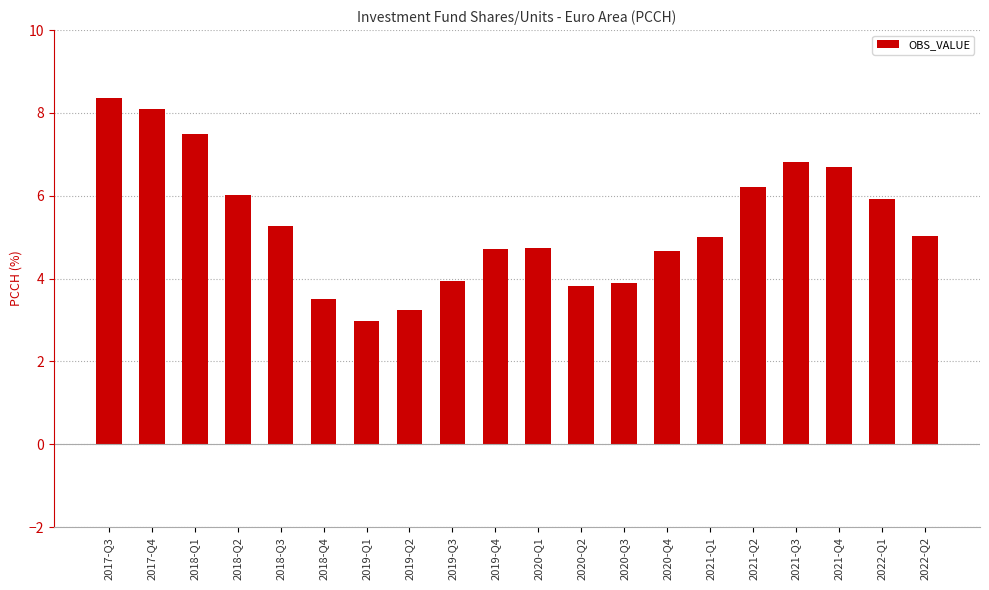

What position from the left is 2018-Q3?

5